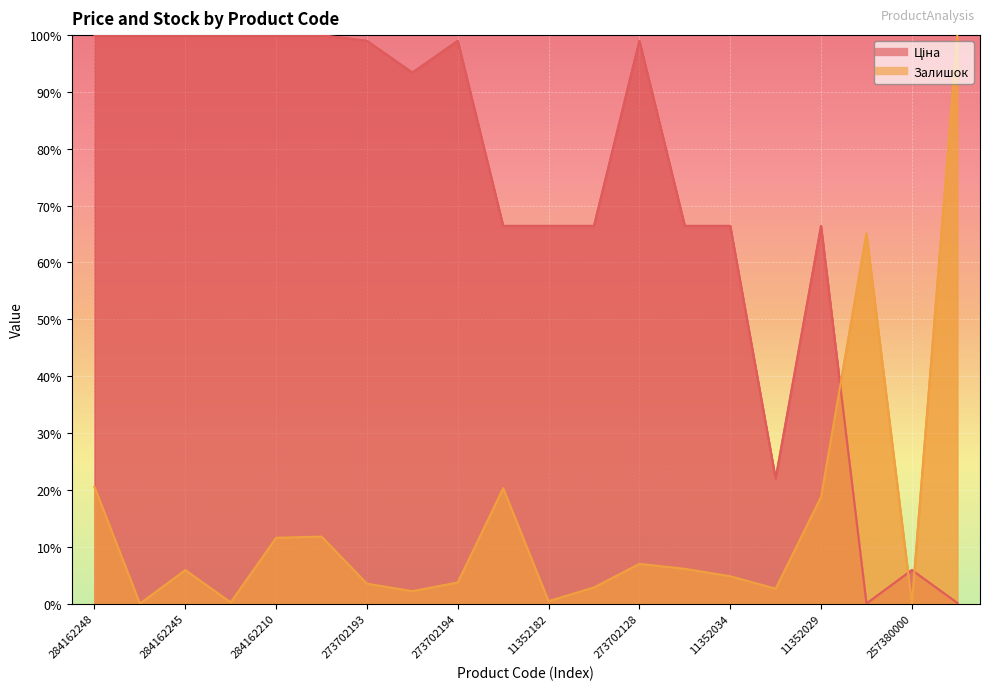

Between 284162246 and 257380000, which series saw the biggest shift?

Ціна